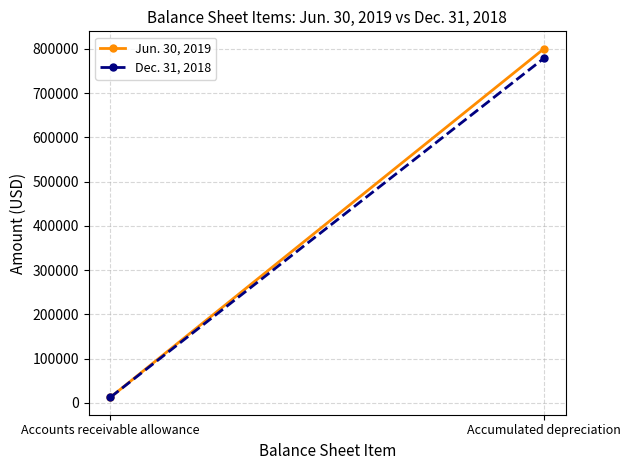

What is the sum of the Dec. 31, 2018 values at Accounts receivable allowance and Accumulated depreciation?

791644